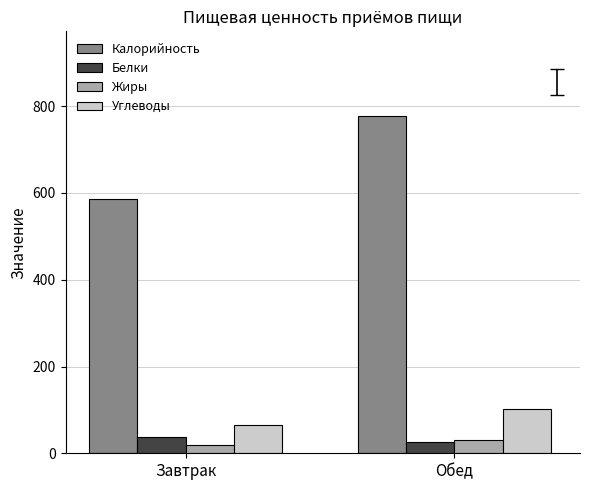

True or false: Жиры has a value of 29.6 at Обед.

True